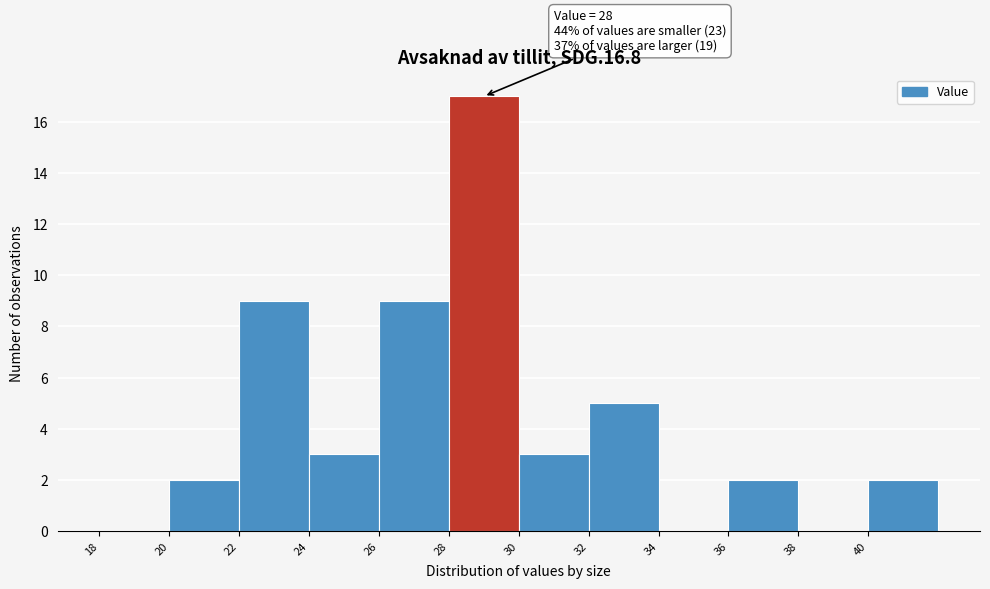

Which range on the x-axis has the tallest bar?

28 to 30